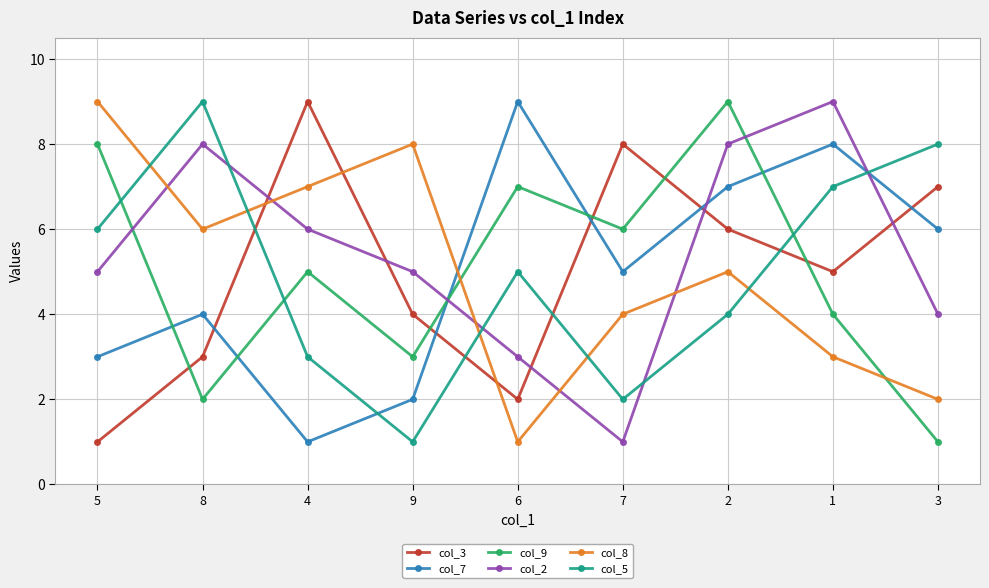

Where does the col_8 series first go above 5?

5